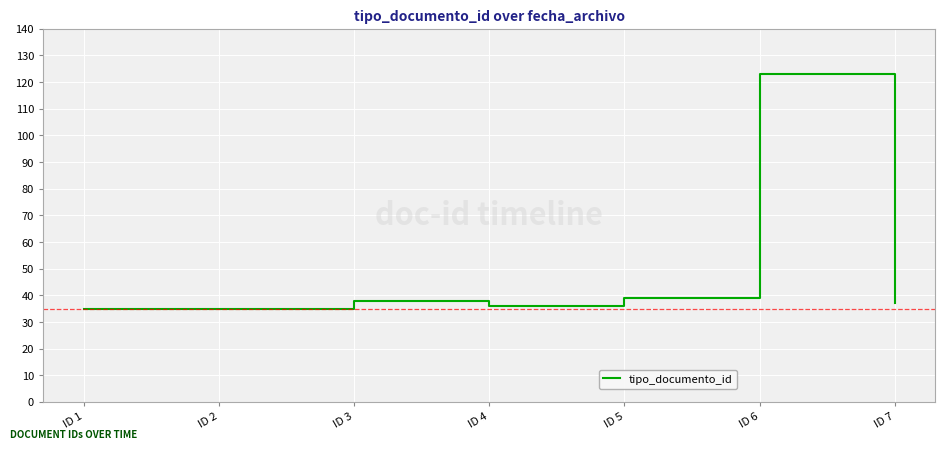

How many lines are shown in the chart?

1